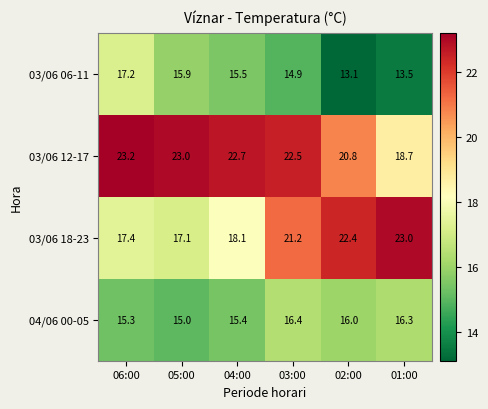

Between 04:00 and 03:00, which series saw the biggest shift?

03/06 18-23